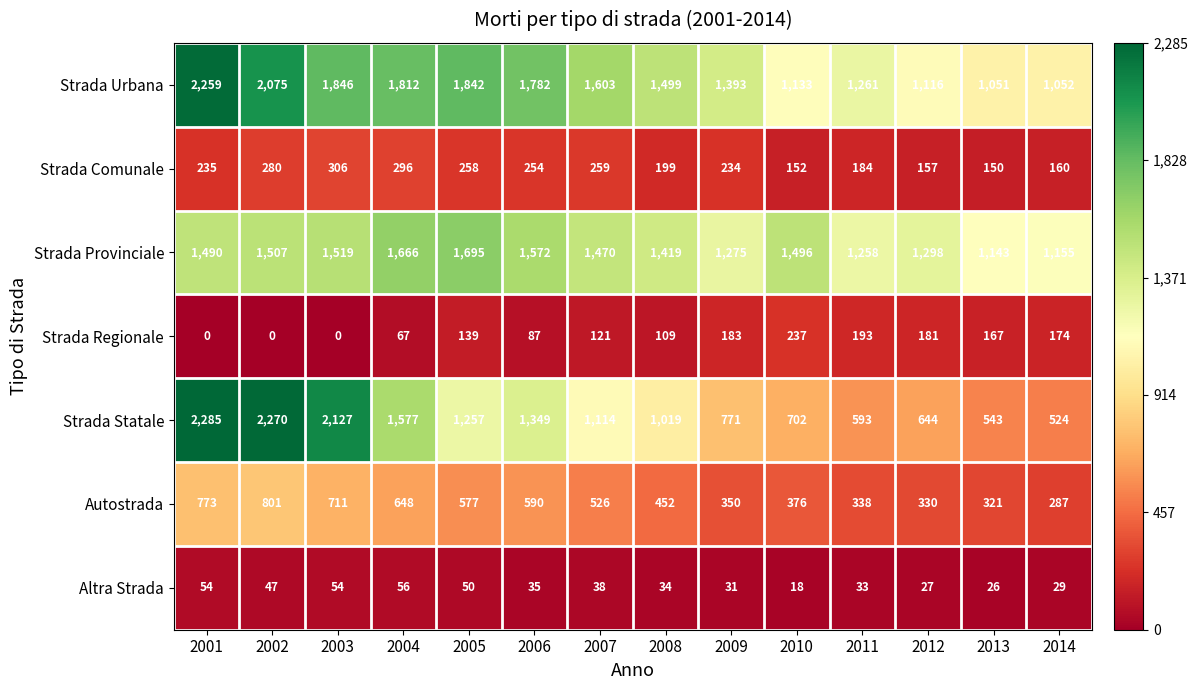

The Strada Statale series shows 1114 at 2007. True or false?

True